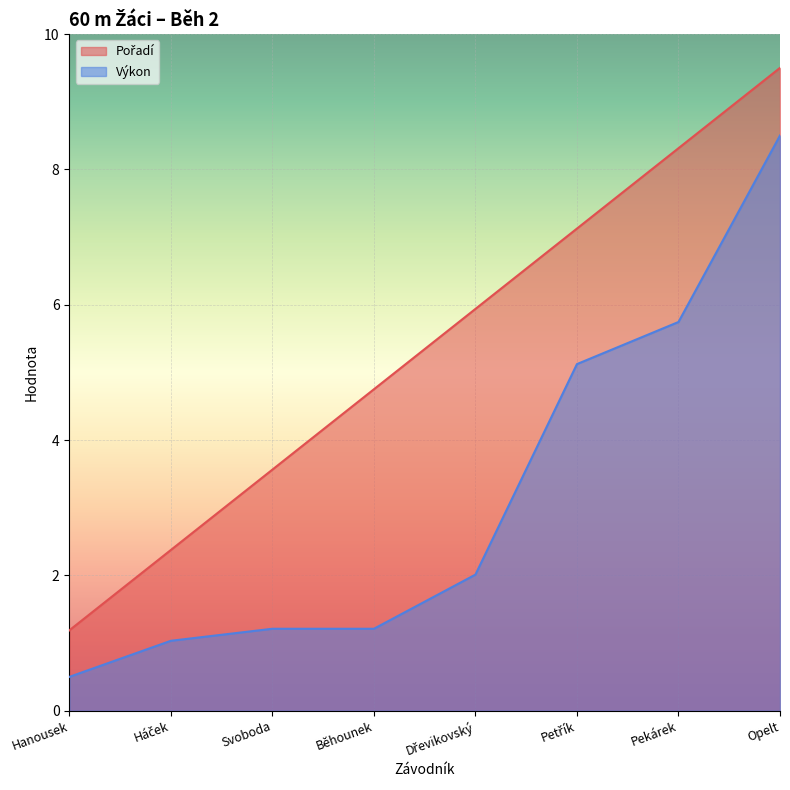

Which series has the widest spread of values?

Pořadí